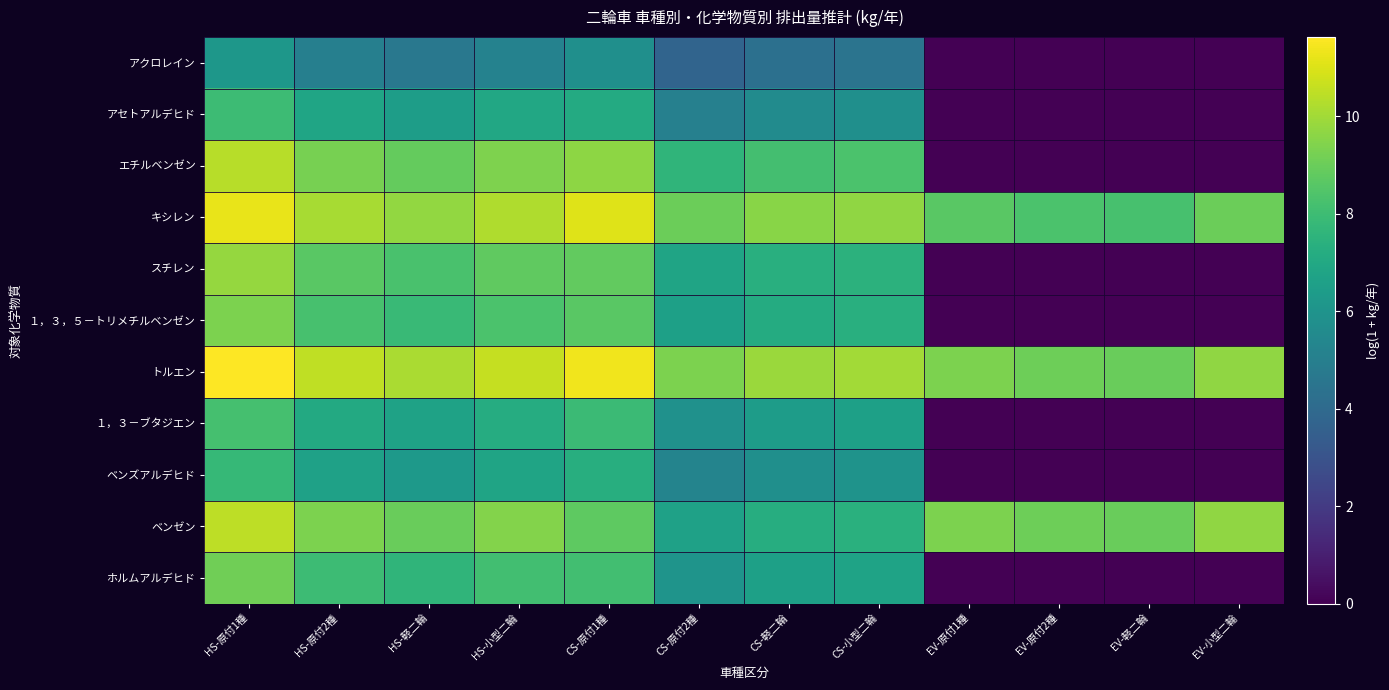

Which label corresponds to the largest value in the chart?

HS-原付1種